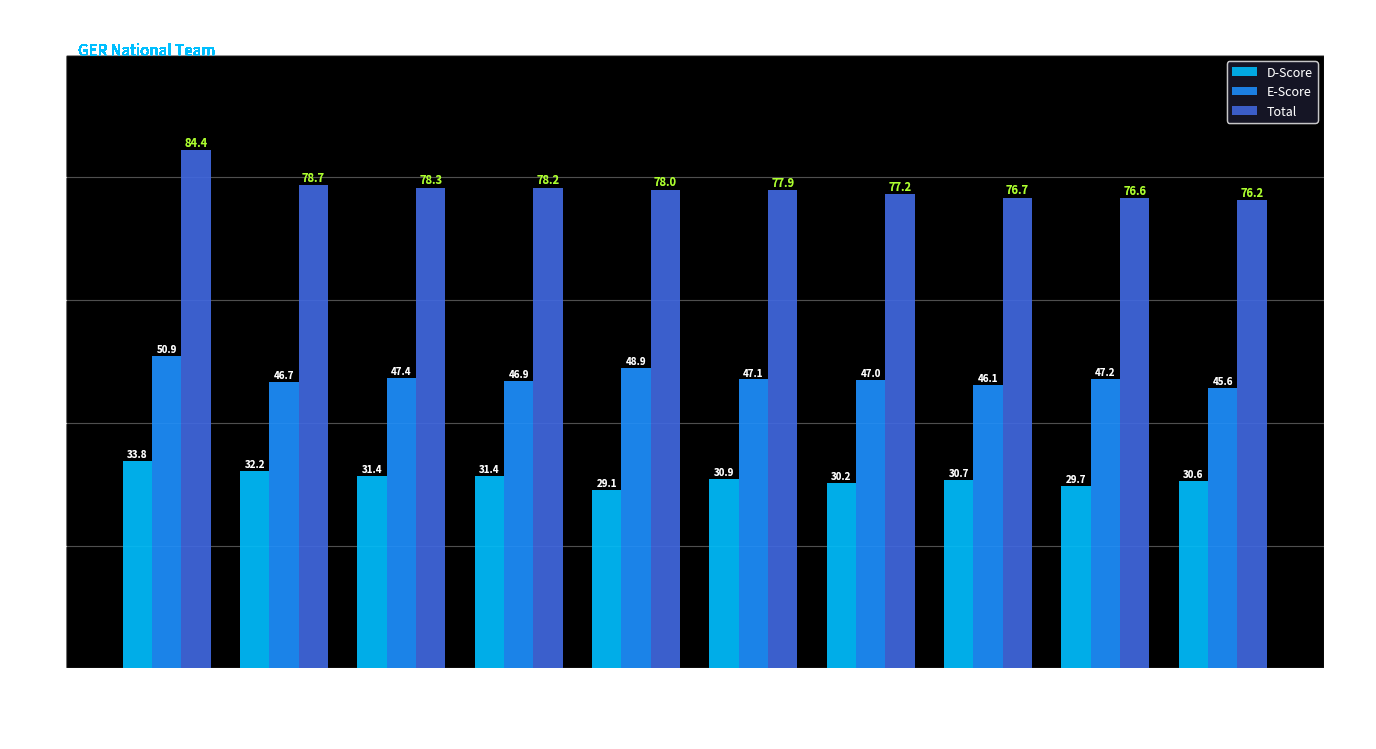

Where is Total nearest to the value 80?

KLESSING